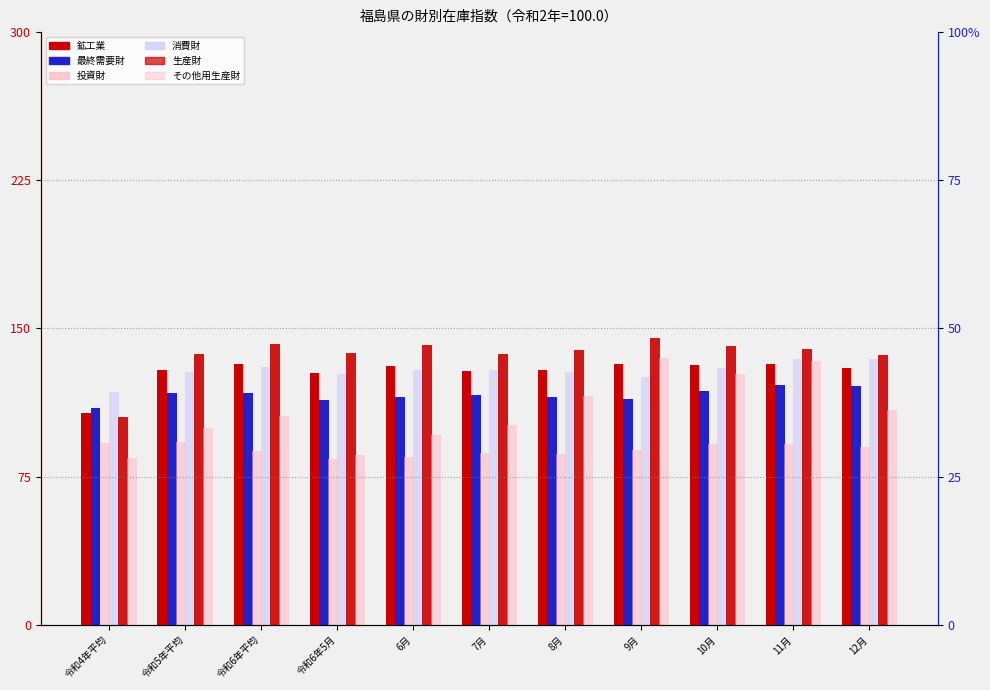

What is the lowest value of the 最終需要財 series?

109.8